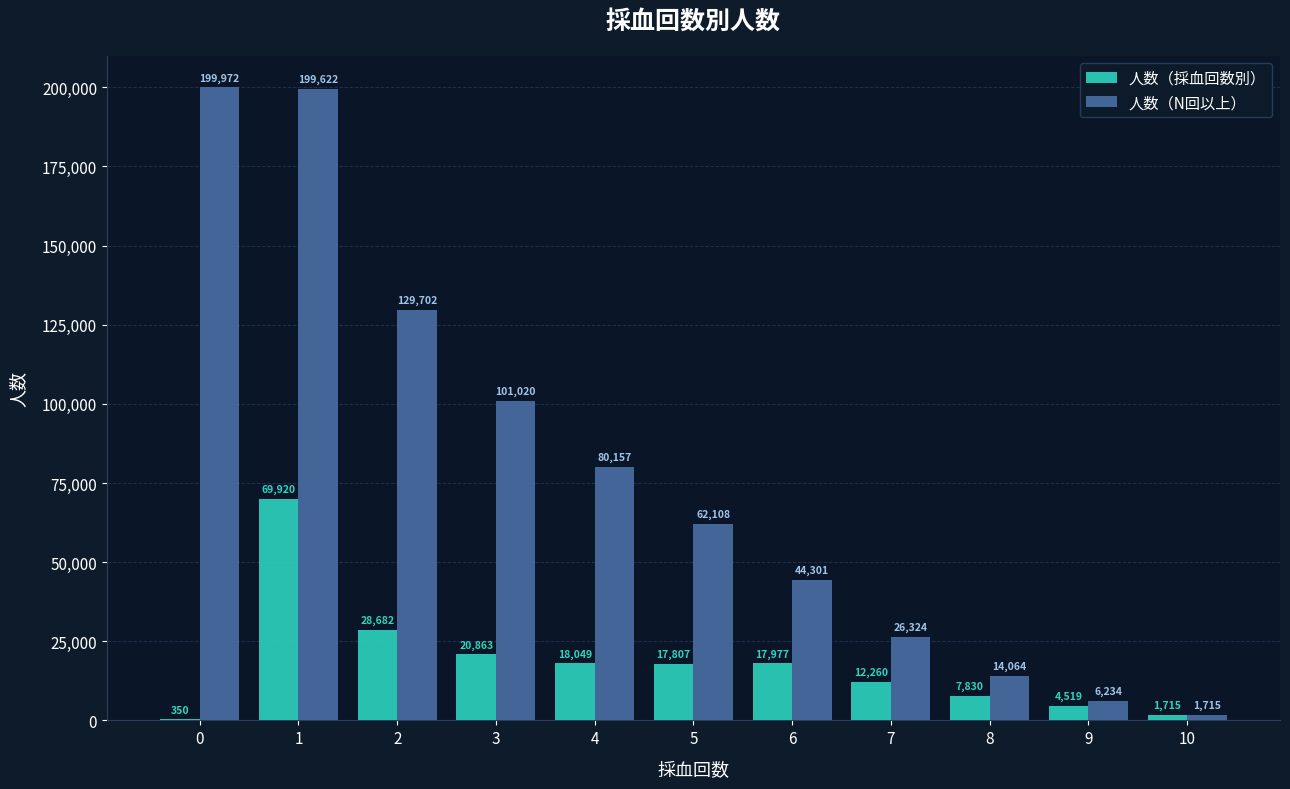

The 人数（採血回数別） series shows 350 at 0. True or false?

True